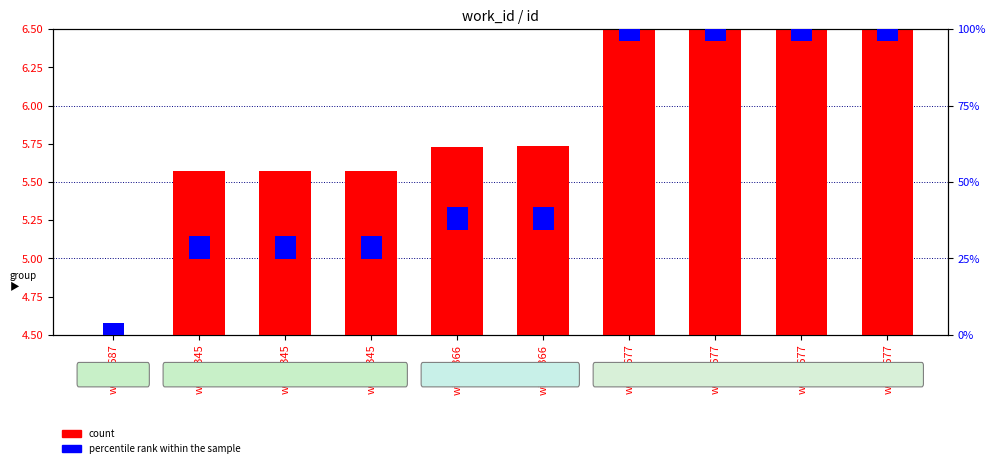

The percentile rank within the sample series shows 0.1 at wid_7677. True or false?

False